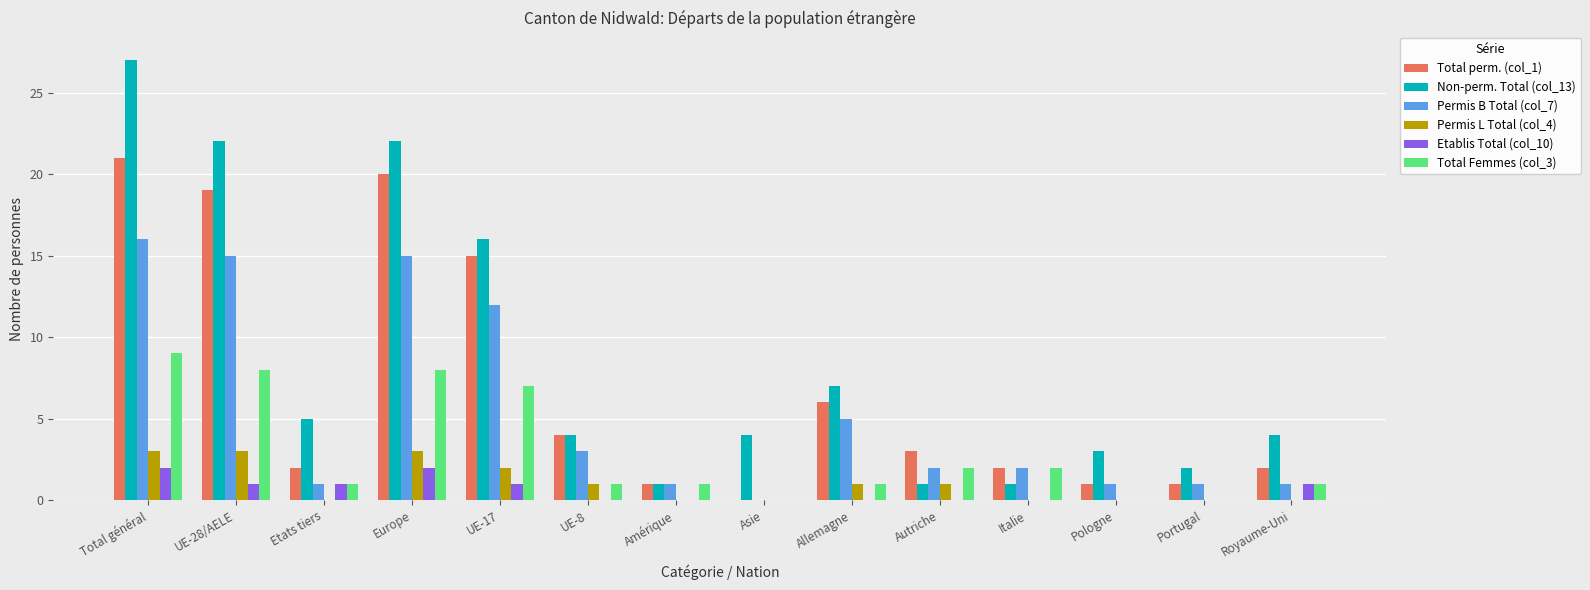

Which series changed the most between Total général and Royaume-Uni?

Non-perm. Total (col_13)